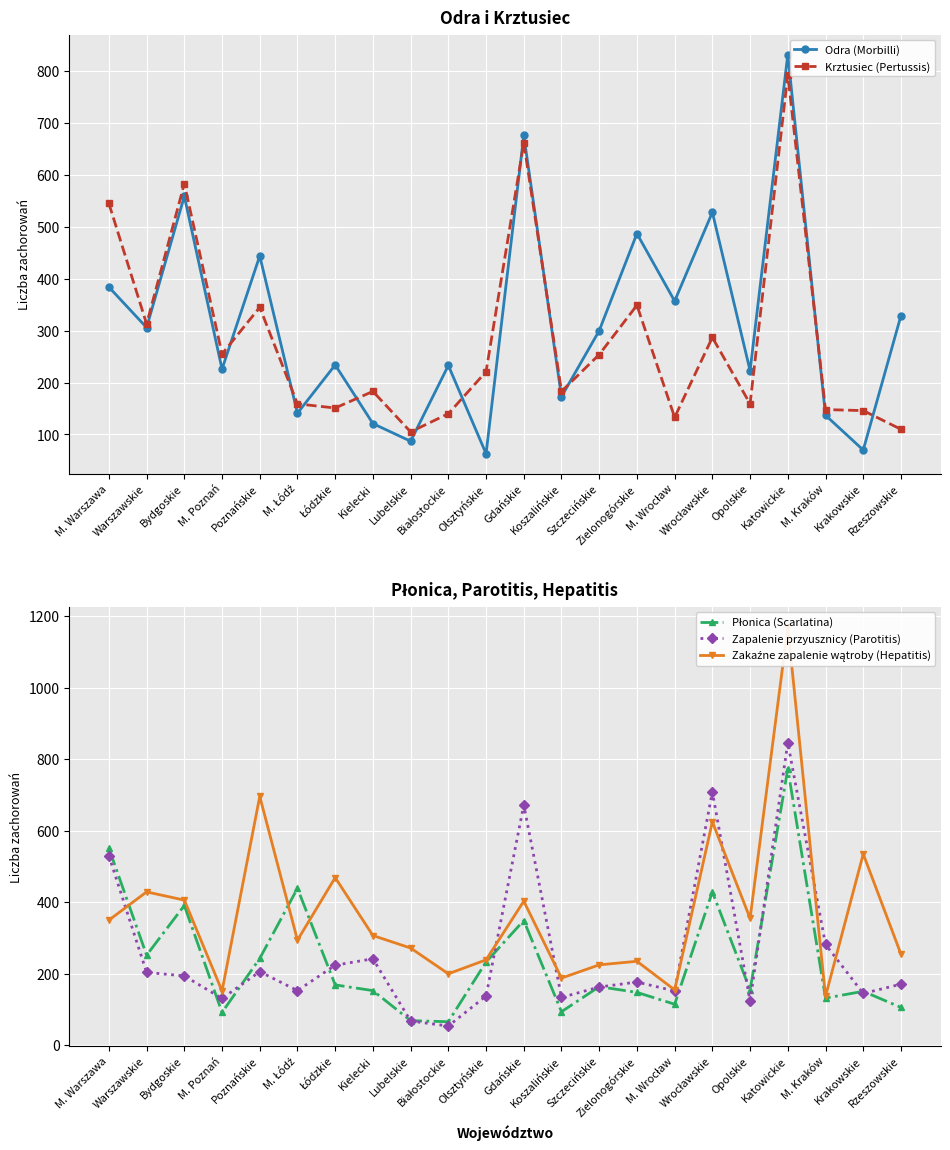

What is the greatest value displayed?

1170